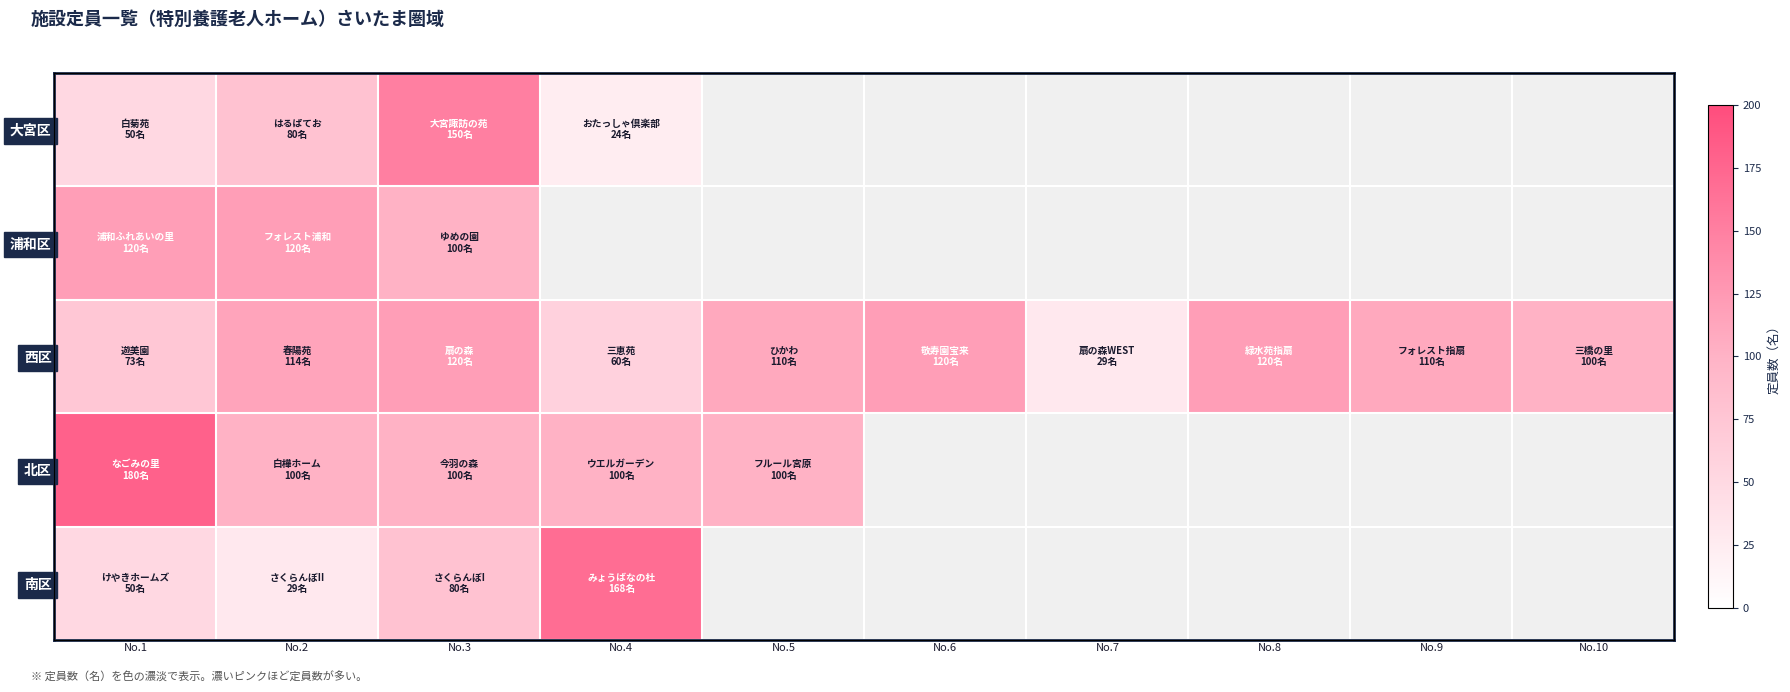

Which category has the highest value across all series?

No.1